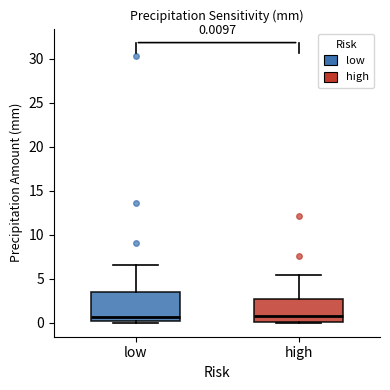

Which box is the tallest, from its lower edge to its upper edge?

low